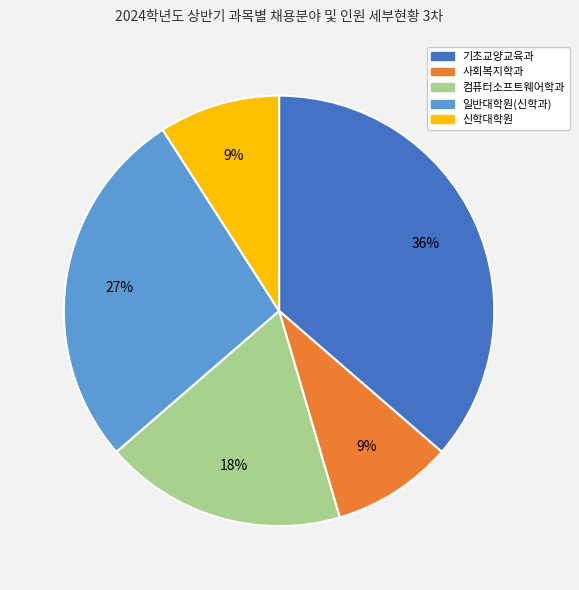

To the nearest percent, what percentage of the pie is 신학대학원?

9%